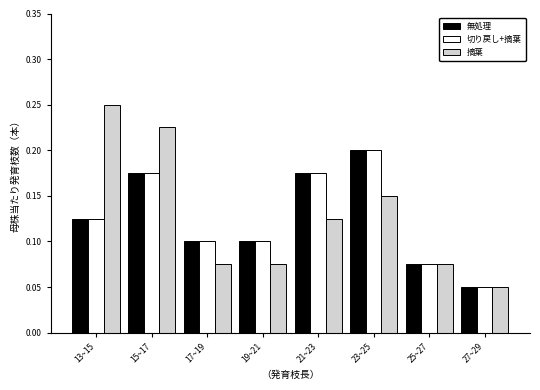

Where is 摘葉 nearest to the value 0?

27~29